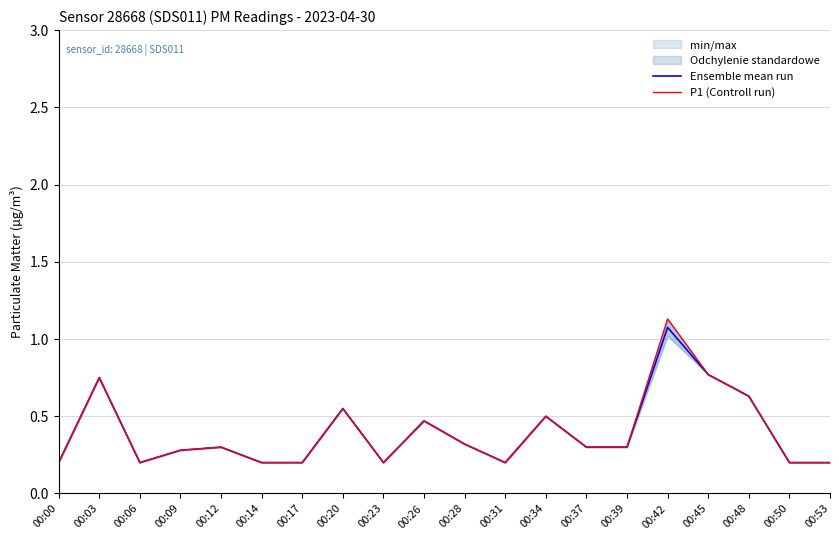

What is the difference between the Ensemble mean run values at 00:14 and 00:45?

0.6